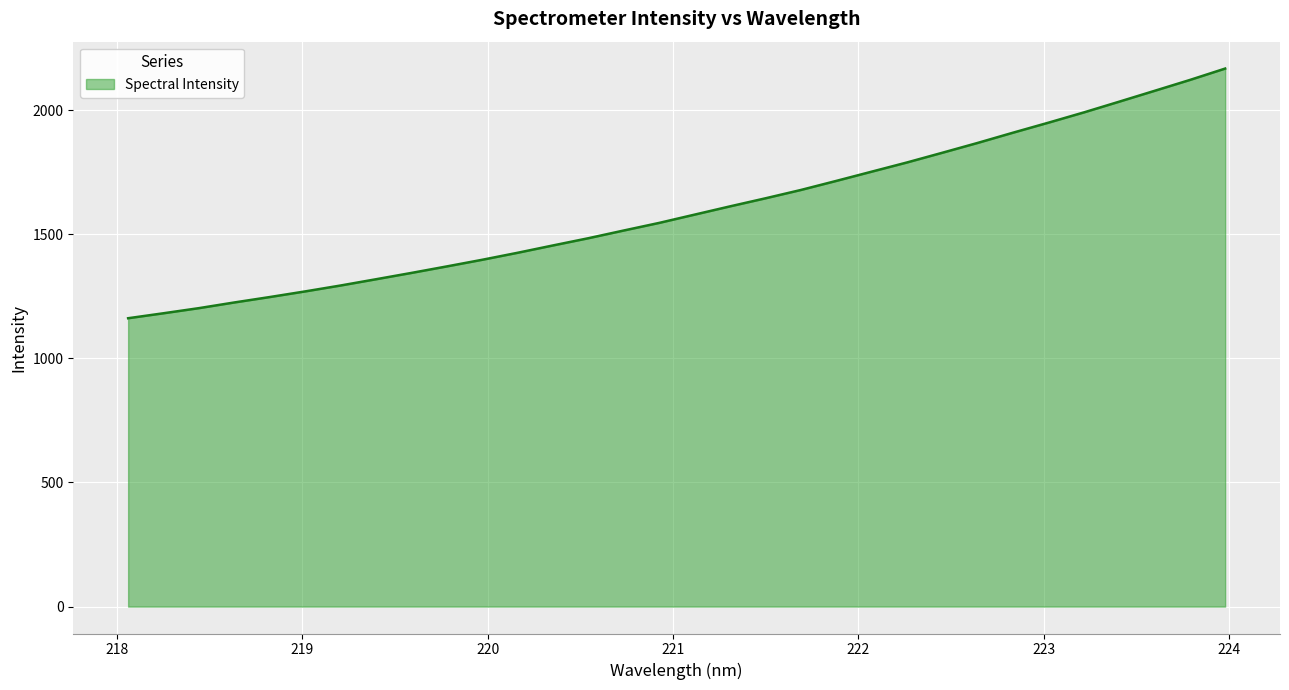

What is the greatest value displayed?

2167.1